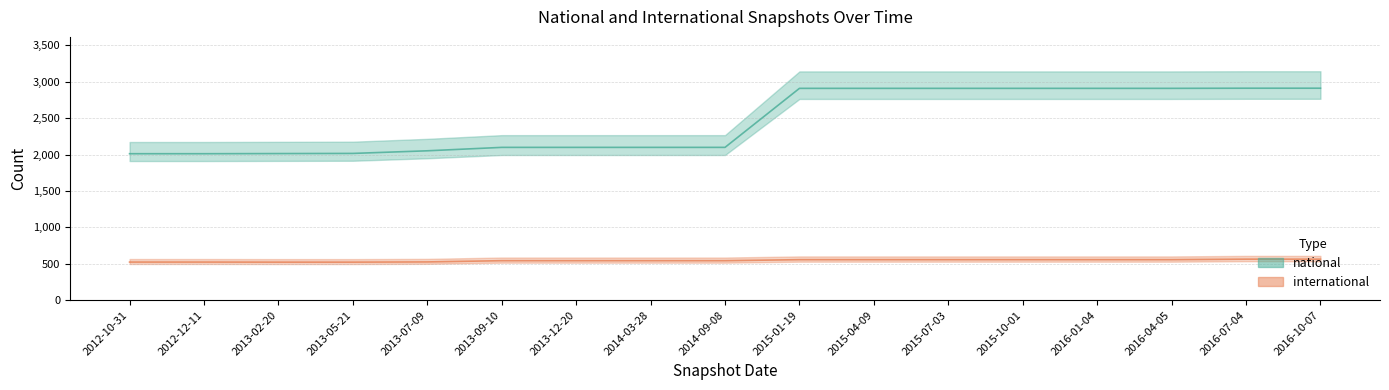

Rank the categories by national value from highest to lowest.

2016-07-04, 2016-10-07, 2015-01-19, 2015-04-09, 2015-07-03, 2015-10-01, 2016-01-04, 2016-04-05, 2013-09-10, 2013-12-20, 2014-03-28, 2014-09-08, 2013-07-09, 2013-05-21, 2013-02-20, 2012-10-31, 2012-12-11